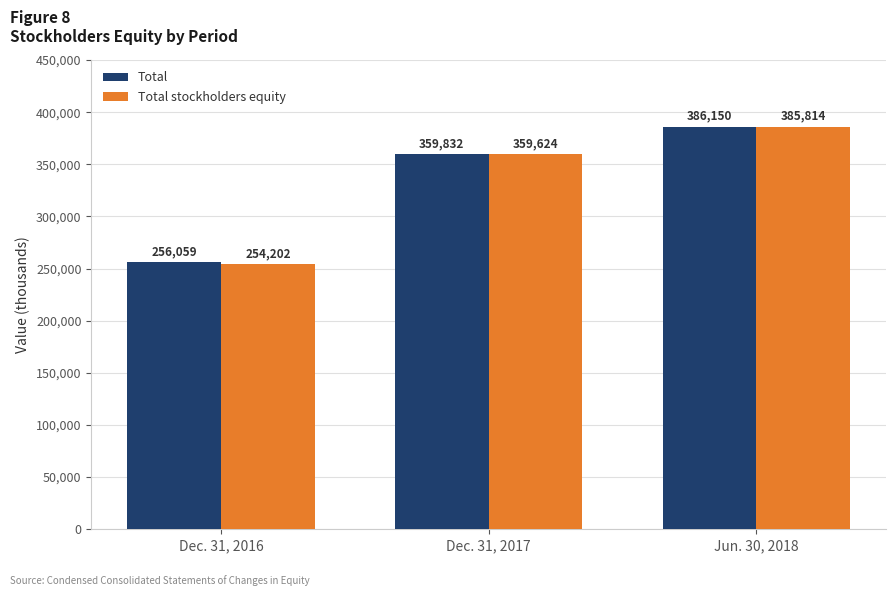

What value does the Total series have at Jun. 30, 2018, to the nearest 10?

386150